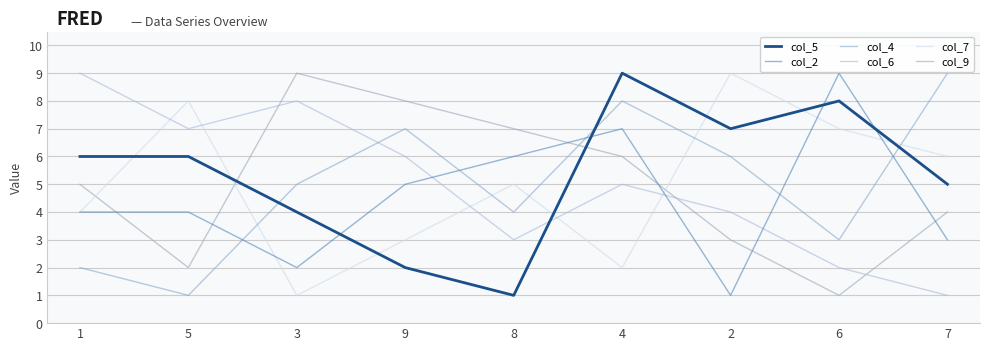

What are all the series names shown in the legend?

col_5, col_2, col_4, col_6, col_7, col_9